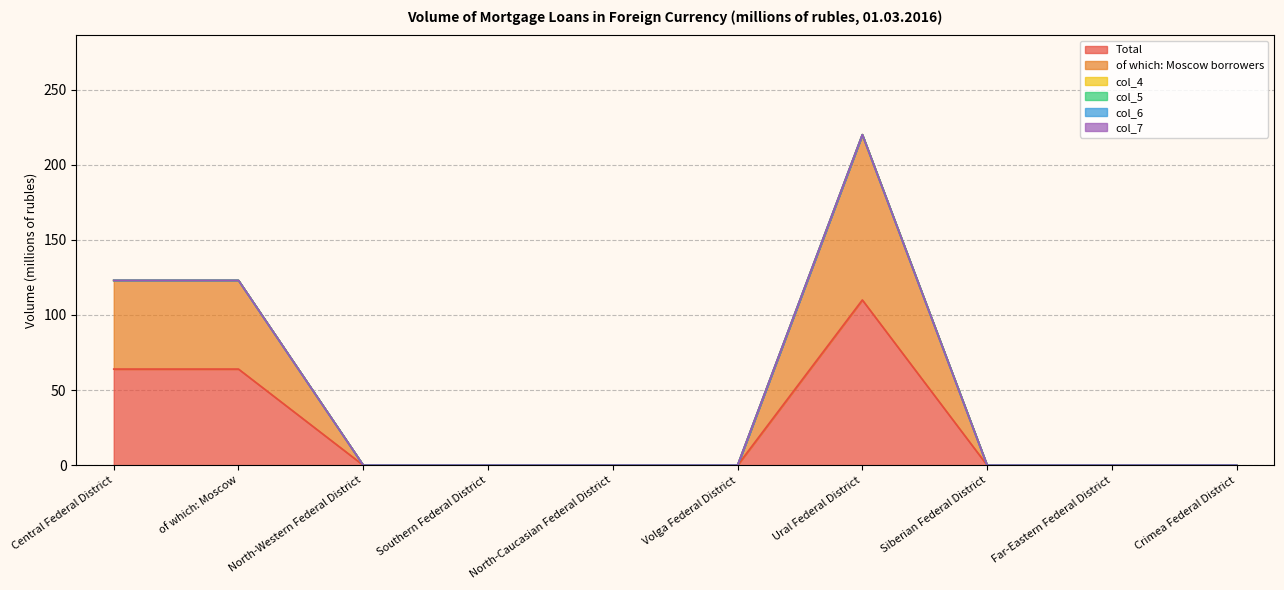

At which category does the chart reach its minimum across all series?

North-Western Federal District